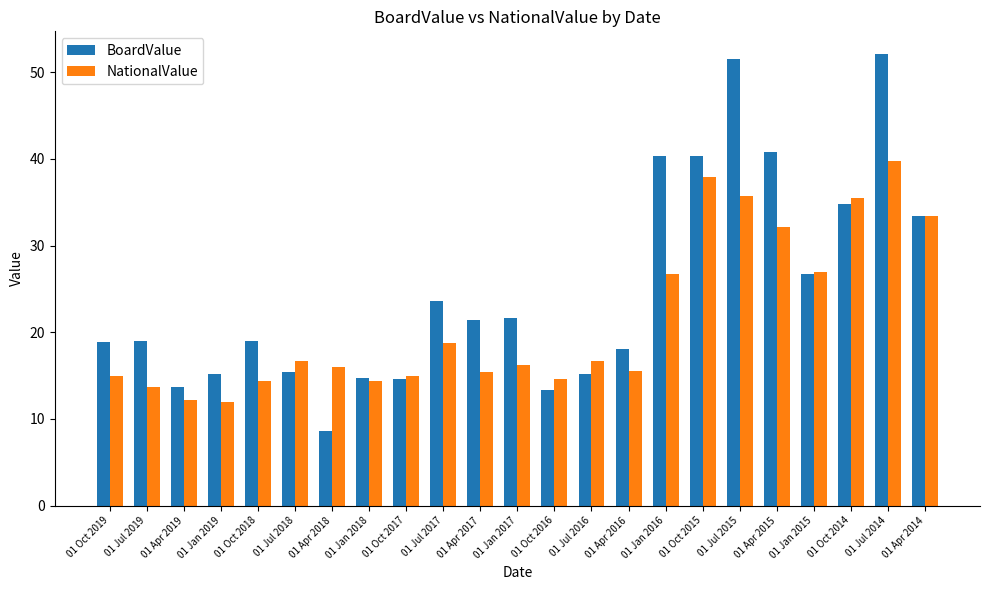

True or false: NationalValue has a value of 14.6 at 01 Oct 2016.

True